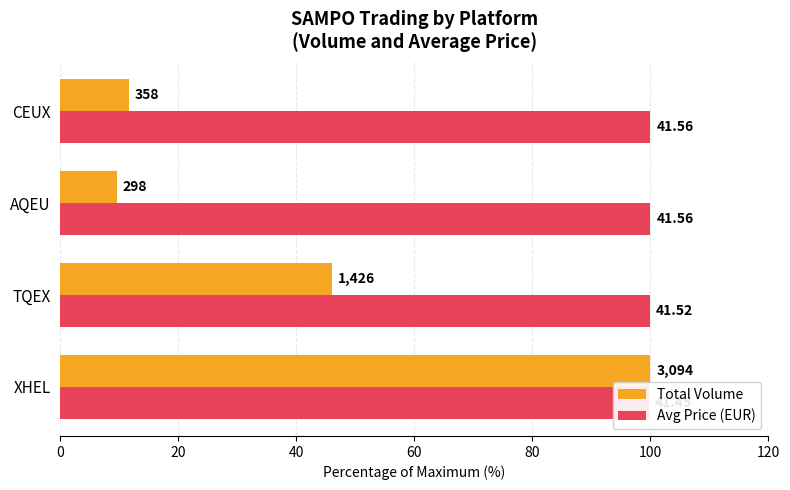

Rank the series by their maximum value, from highest to lowest.

Total Volume, Avg Price (EUR)